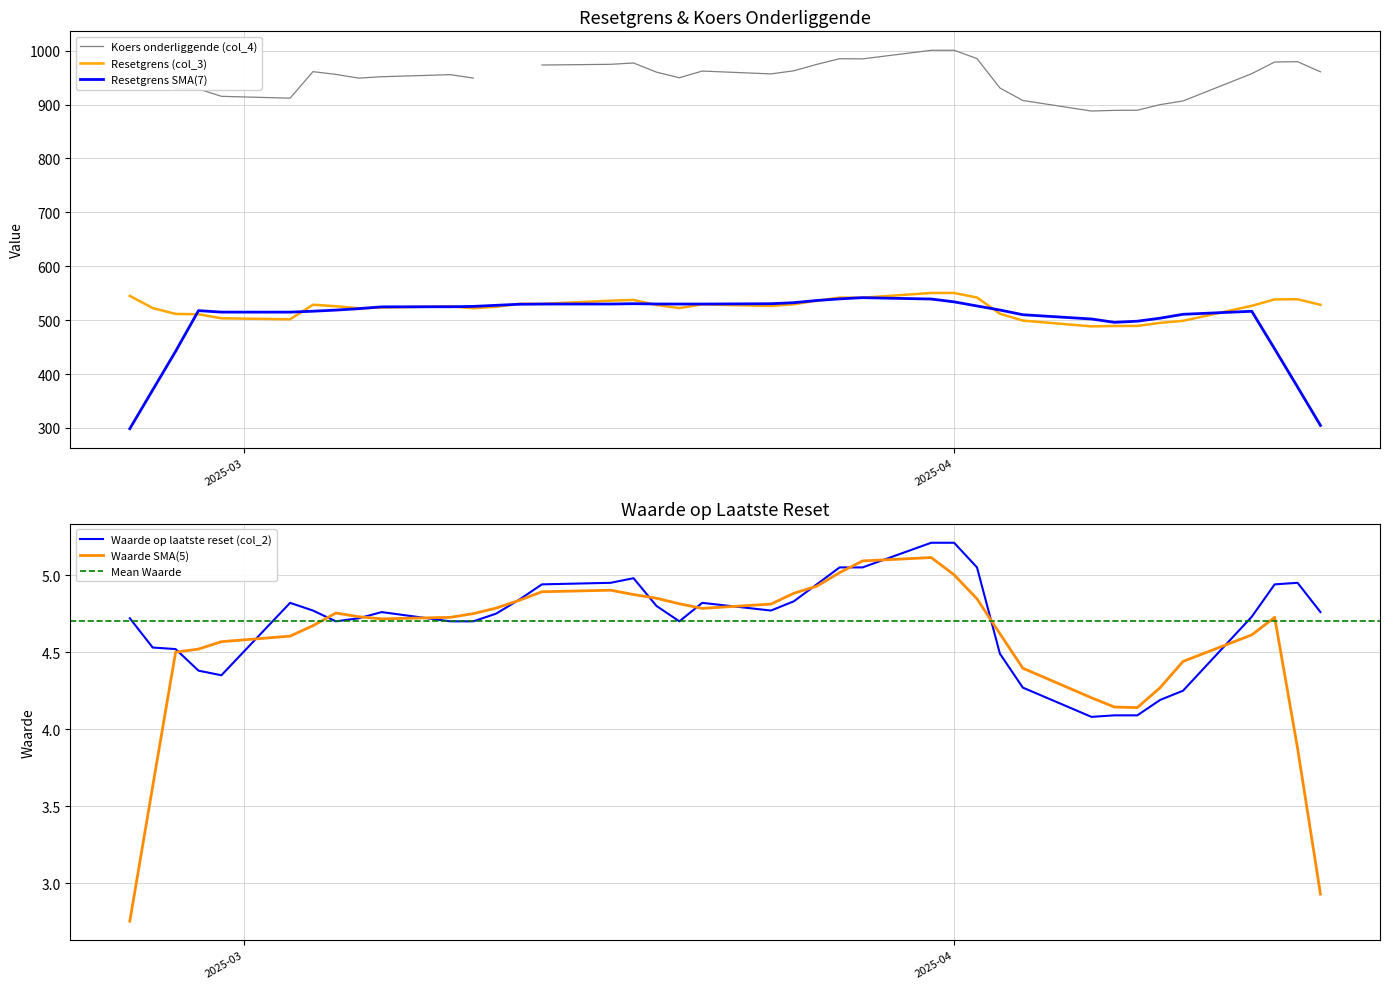

What is the maximum value for Resetgrens (col_3)?

550.4